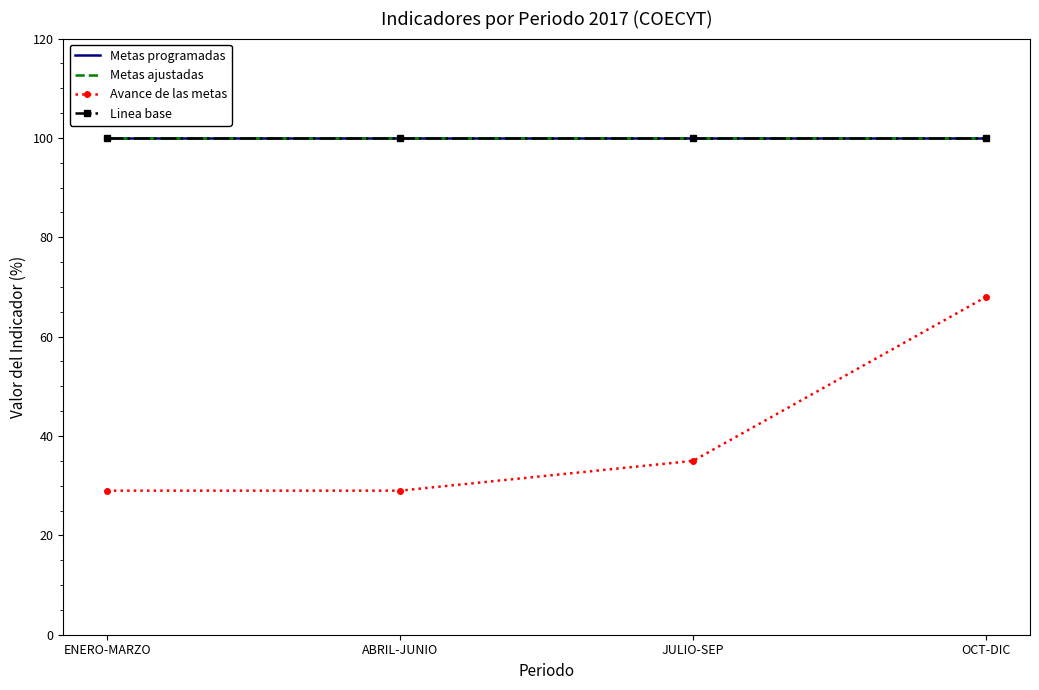

True or false: Metas ajustadas has a value of 100 at ENERO-MARZO.

True